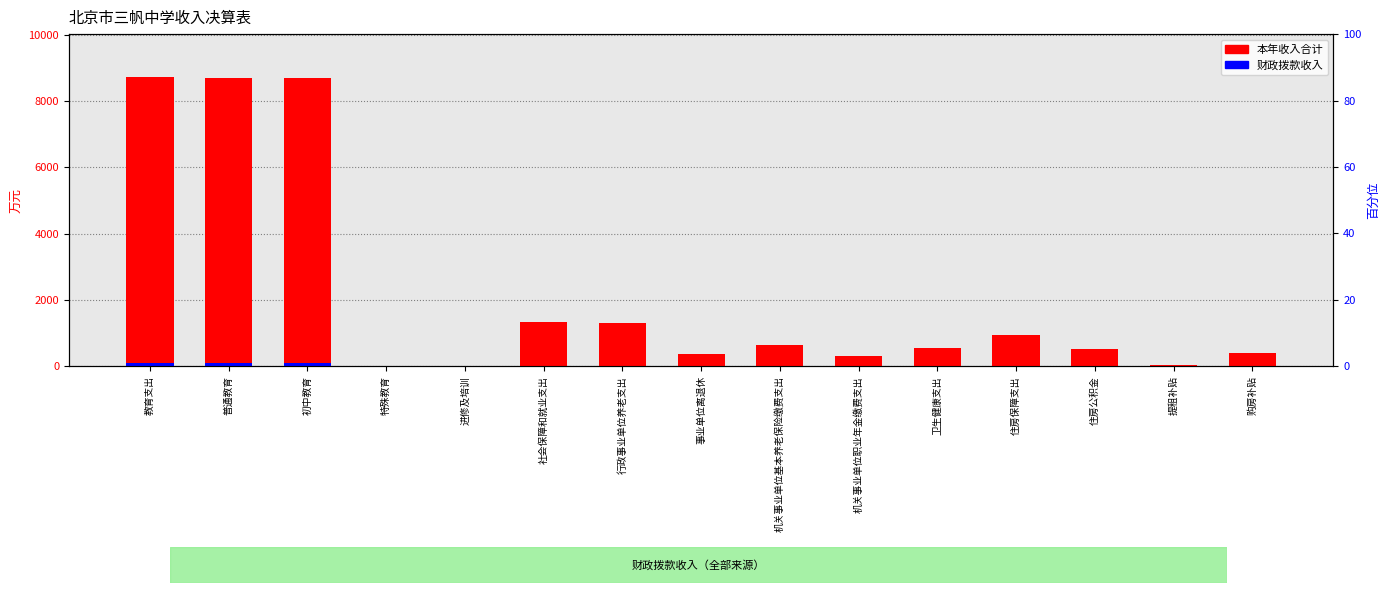

Reading right to left, list all the values displayed in this chart.

本年收入合计: 购房补贴=389.5	提租补贴=27.2	住房公积金=521.8	住房保障支出=938.5	卫生健康支出=545.3	机关事业单位职业年金缴费支出=311.0	机关事业单位基本养老保险缴费支出=631.3	事业单位离退休=364.3	行政事业单位养老支出=1306.6	社会保障和就业支出=1322.2	进修及培训=10.9	特殊教育=8.3	初中教育=8688.2	普通教育=8688.2	教育支出=8707.4
财政拨款收入（scaled）: 购房补贴=3.9	提租补贴=0.3	住房公积金=5.2	住房保障支出=9.4	卫生健康支出=5.5	机关事业单位职业年金缴费支出=3.1	机关事业单位基本养老保险缴费支出=6.3	事业单位离退休=3.6	行政事业单位养老支出=13.1	社会保障和就业支出=13.2	进修及培训=0.1	特殊教育=0.1	初中教育=86.9	普通教育=86.9	教育支出=87.1